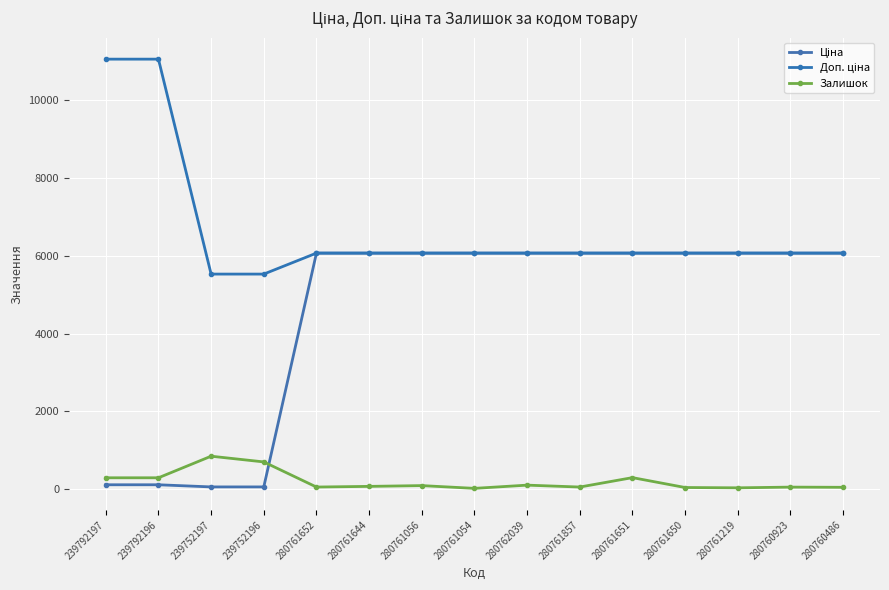

Does the chart have visible grid lines?

Yes